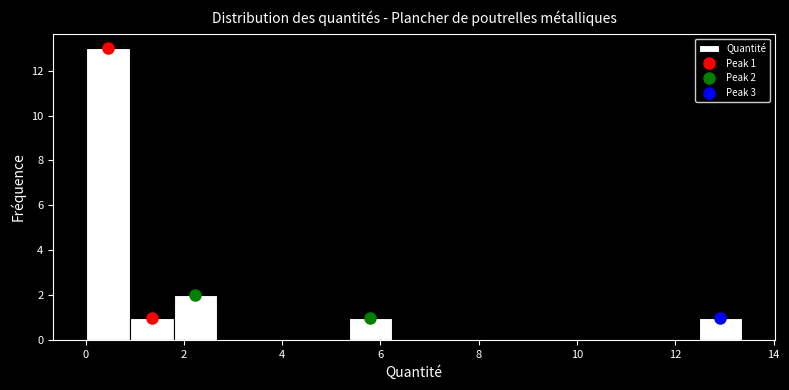

Over which range of the x-axis is the bar tallest?

0.0 to 1.0